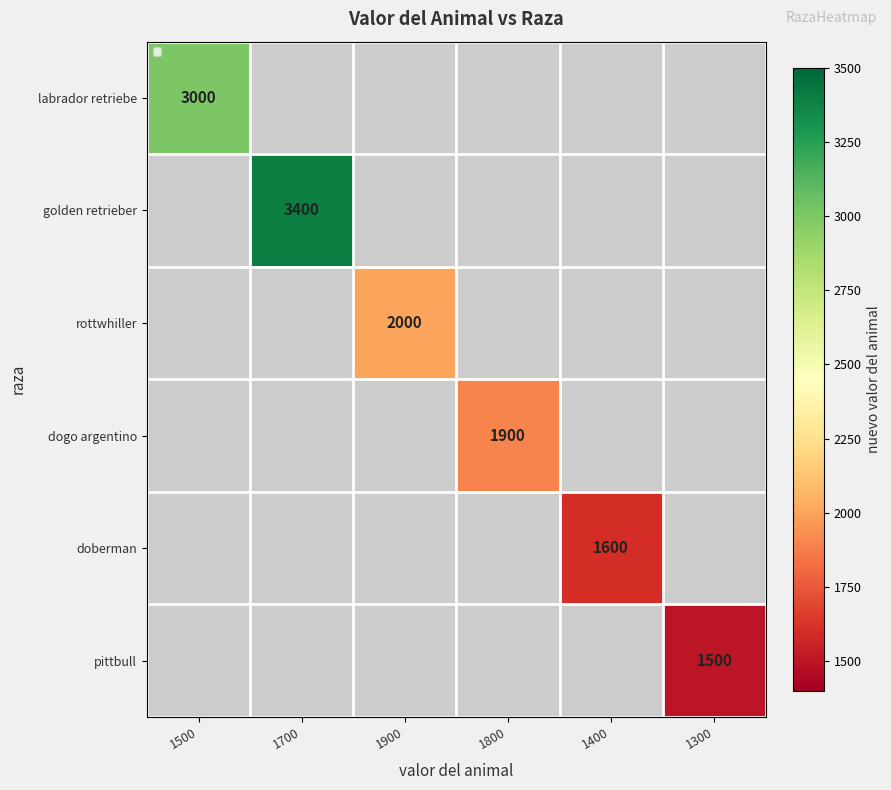

The dogo argentino series shows 2586 at 1800. True or false?

False